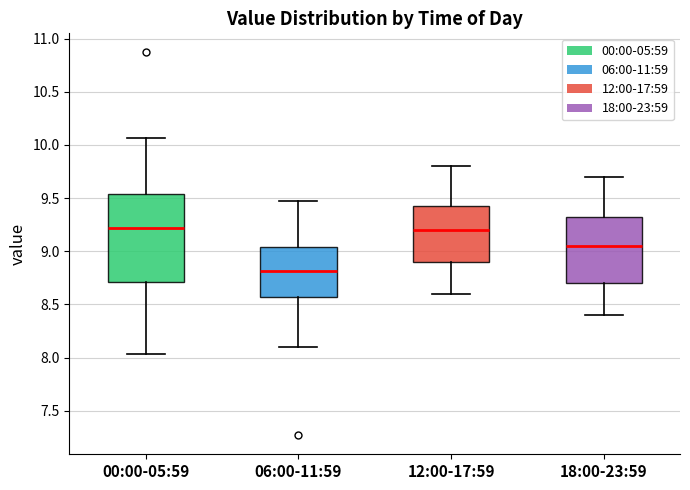

Reading left to right, read every box against the y-axis: the position of its median line, the range the box covers, and the ends of its whiskers. The values are not printed on the chart, so give them approximately, as read against the axis.

00:00-05:59: median 9.20, box 8.70 to 9.55, whiskers 8.05 to 10.05
06:00-11:59: median 8.80, box 8.55 to 9.05, whiskers 8.10 to 9.45
12:00-17:59: median 9.20, box 8.90 to 9.45, whiskers 8.60 to 9.80
18:00-23:59: median 9.05, box 8.70 to 9.35, whiskers 8.40 to 9.70